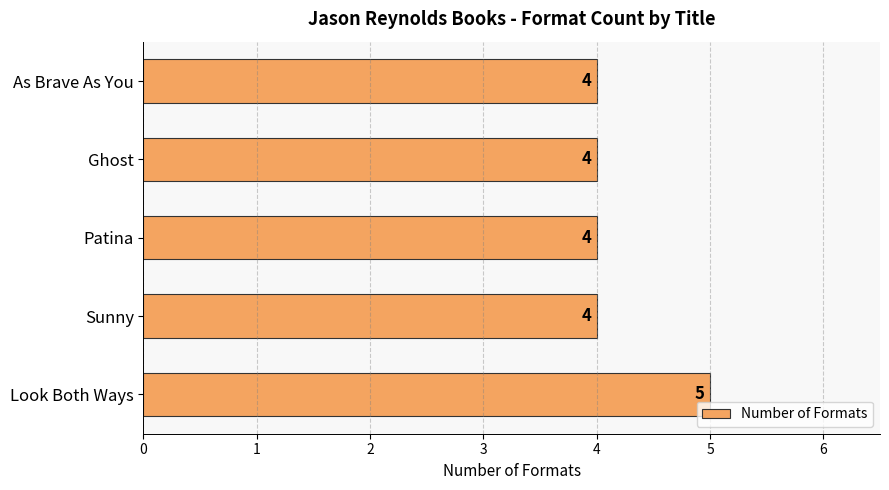

Which has a higher value, Patina or Look Both Ways?

Look Both Ways